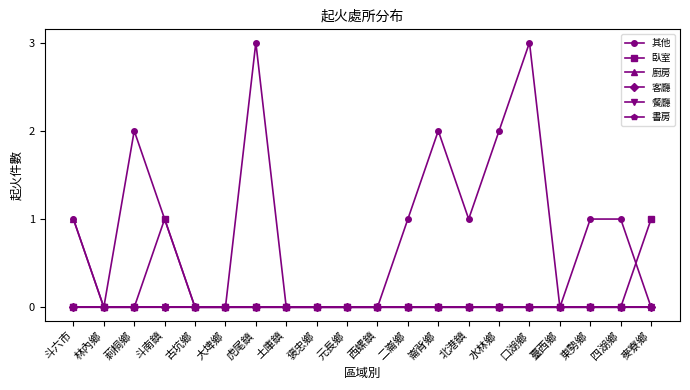

Reading right to left, transcribe all the data shown in this chart.

其他: 麥寮鄉=0	四湖鄉=1	東勢鄉=1	臺西鄉=0	口湖鄉=3	水林鄉=2	北港鎮=1	崙背鄉=2	二崙鄉=1	西螺鎮=0	元長鄉=0	褒忠鄉=0	土庫鎮=0	虎尾鎮=3	大埤鄉=0	古坑鄉=0	斗南鎮=1	莿桐鄉=2	林內鄉=0	斗六市=1
臥室: 麥寮鄉=1	四湖鄉=0	東勢鄉=0	臺西鄉=0	口湖鄉=0	水林鄉=0	北港鎮=0	崙背鄉=0	二崙鄉=0	西螺鎮=0	元長鄉=0	褒忠鄉=0	土庫鎮=0	虎尾鎮=0	大埤鄉=0	古坑鄉=0	斗南鎮=1	莿桐鄉=0	林內鄉=0	斗六市=0
廚房: 麥寮鄉=0	四湖鄉=0	東勢鄉=0	臺西鄉=0	口湖鄉=0	水林鄉=0	北港鎮=0	崙背鄉=0	二崙鄉=0	西螺鎮=0	元長鄉=0	褒忠鄉=0	土庫鎮=0	虎尾鎮=0	大埤鄉=0	古坑鄉=0	斗南鎮=0	莿桐鄉=0	林內鄉=0	斗六市=1
客廳: 麥寮鄉=0	四湖鄉=0	東勢鄉=0	臺西鄉=0	口湖鄉=0	水林鄉=0	北港鎮=0	崙背鄉=0	二崙鄉=0	西螺鎮=0	元長鄉=0	褒忠鄉=0	土庫鎮=0	虎尾鎮=0	大埤鄉=0	古坑鄉=0	斗南鎮=0	莿桐鄉=0	林內鄉=0	斗六市=0
餐廳: 麥寮鄉=0	四湖鄉=0	東勢鄉=0	臺西鄉=0	口湖鄉=0	水林鄉=0	北港鎮=0	崙背鄉=0	二崙鄉=0	西螺鎮=0	元長鄉=0	褒忠鄉=0	土庫鎮=0	虎尾鎮=0	大埤鄉=0	古坑鄉=0	斗南鎮=0	莿桐鄉=0	林內鄉=0	斗六市=0
書房: 麥寮鄉=0	四湖鄉=0	東勢鄉=0	臺西鄉=0	口湖鄉=0	水林鄉=0	北港鎮=0	崙背鄉=0	二崙鄉=0	西螺鎮=0	元長鄉=0	褒忠鄉=0	土庫鎮=0	虎尾鎮=0	大埤鄉=0	古坑鄉=0	斗南鎮=0	莿桐鄉=0	林內鄉=0	斗六市=0